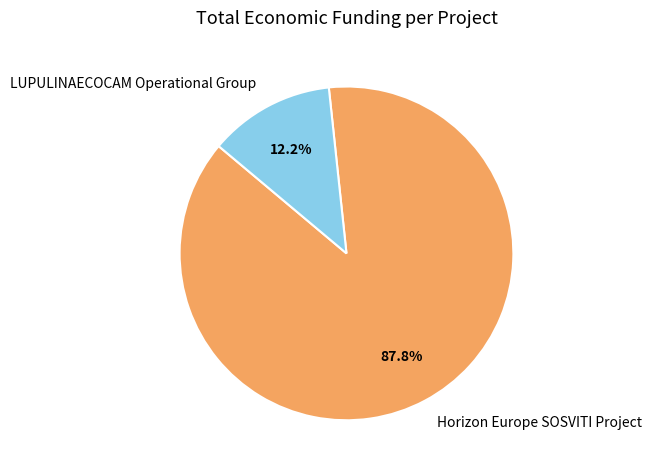

Does Horizon Europe SOSVITI Project account for over 50% of the chart?

Yes